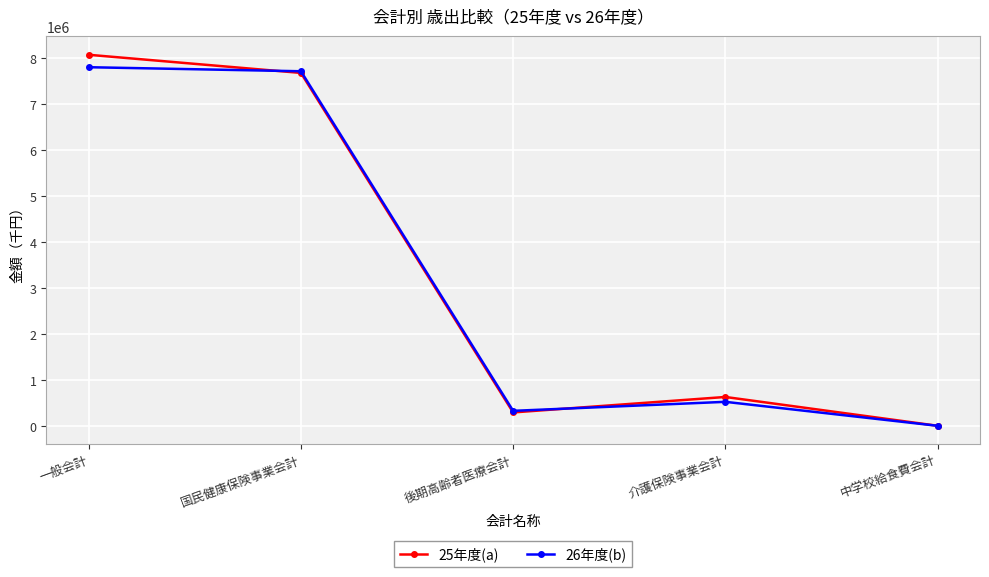

How many distinct data groups are displayed?

2